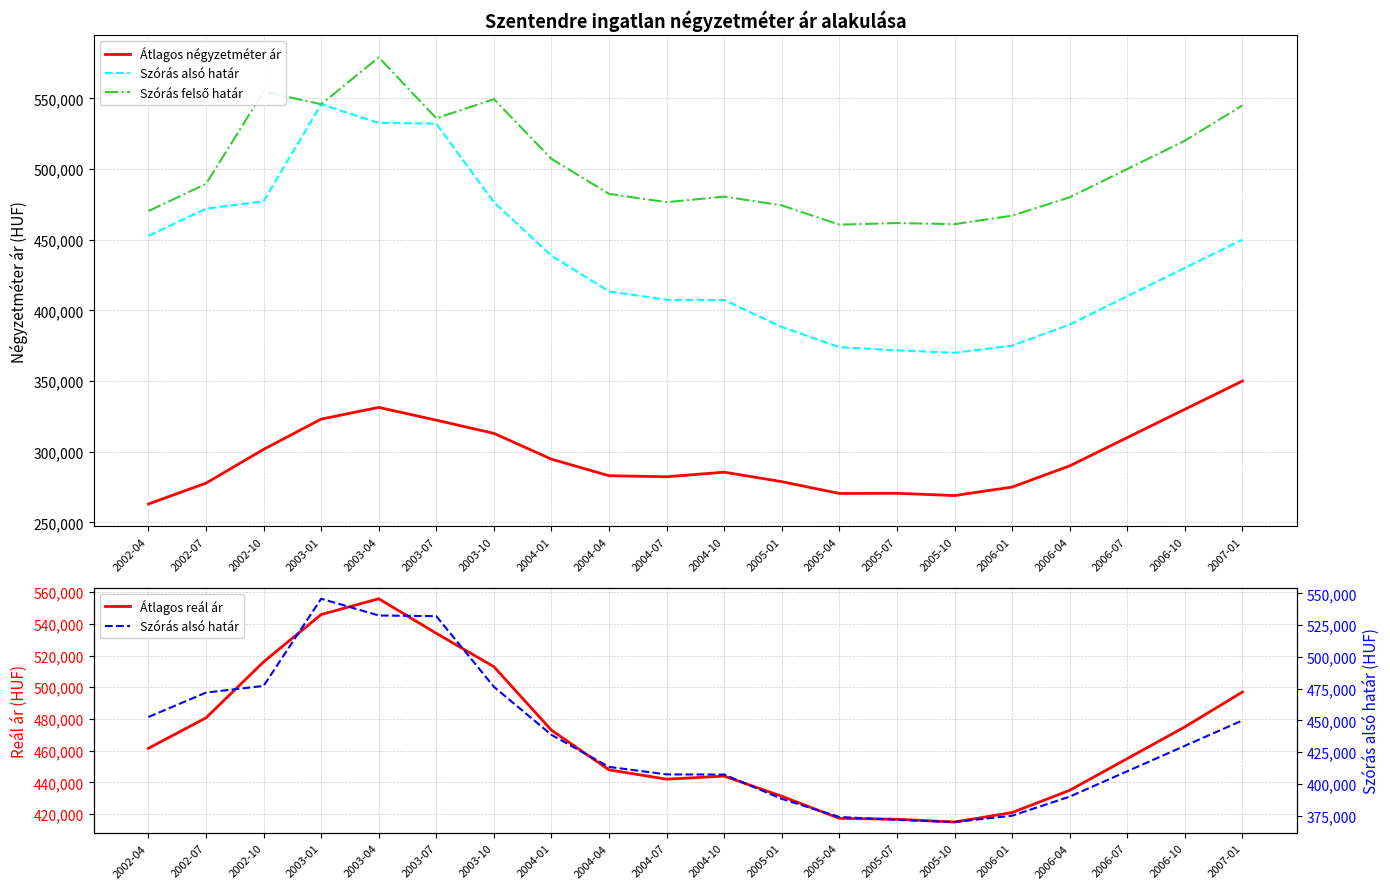

Reading left to right, list all the values displayed in this chart.

Átlagos négyzetméter ár: 2002-04=263030	2002-07=277779	2002-10=301676	2003-01=323072	2003-04=331362	2003-07=322329	2003-10=313001	2004-01=294742	2004-04=283021	2004-07=282304	2004-10=285536	2005-01=278837	2005-04=270480	2005-07=270590	2005-10=269000	2006-01=275000	2006-04=290000	2006-07=310000	2006-10=330000	2007-01=350000
Szórás alsó határ: 2002-04=452734	2002-07=471941	2002-10=477203	2003-01=545855	2003-04=532651	2003-07=532117	2003-10=476505	2004-01=438660	2004-04=413410	2004-07=407533	2004-10=407391	2005-01=388255	2005-04=373989	2005-07=371728	2005-10=370000	2006-01=375000	2006-04=390000	2006-07=410000	2006-10=430000	2007-01=450000
Szórás felső határ: 2002-04=470270	2002-07=489477	2002-10=554815	2003-01=545855	2003-04=579007	2003-07=535877	2003-10=549443	2004-01=507122	2004-04=482418	2004-07=476541	2004-10=480519	2005-01=474279	2005-04=460651	2005-07=461798	2005-10=461000	2006-01=467000	2006-04=480000	2006-07=500000	2006-10=520000	2007-01=545000
Átlagos reál ár: 2002-04=461502	2002-07=480709	2002-10=516009	2003-01=545855	2003-04=555829	2003-07=533997	2003-10=512974	2004-01=472891	2004-04=447914	2004-07=442037	2004-10=443955	2005-01=431267	2005-04=417320	2005-07=416763	2005-10=415000	2006-01=421000	2006-04=435000	2006-07=455000	2006-10=475000	2007-01=497000